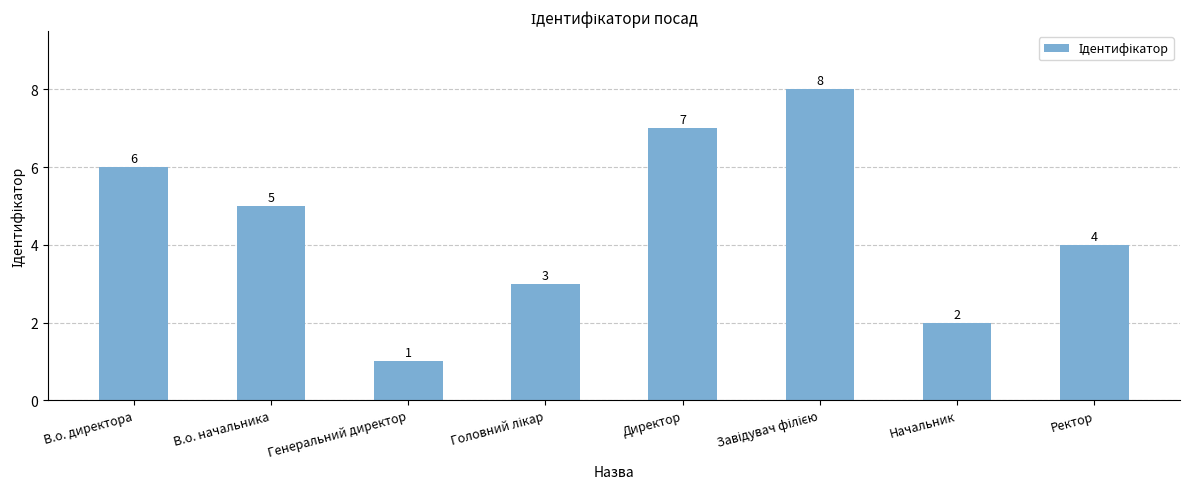

What is the label of the 6th bar from the right?

Генеральний директор